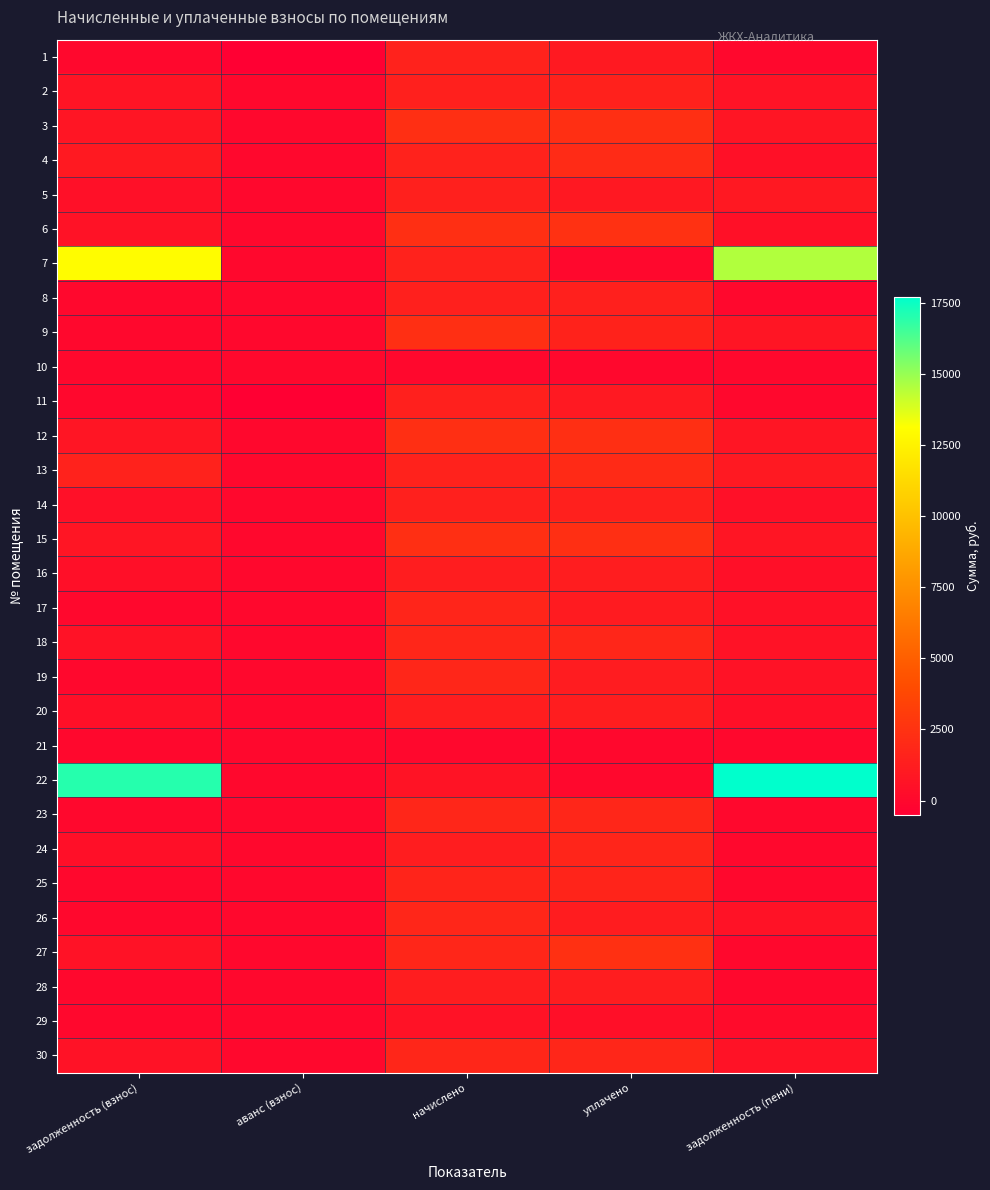

What is the maximum value shown in the chart?

17684.1